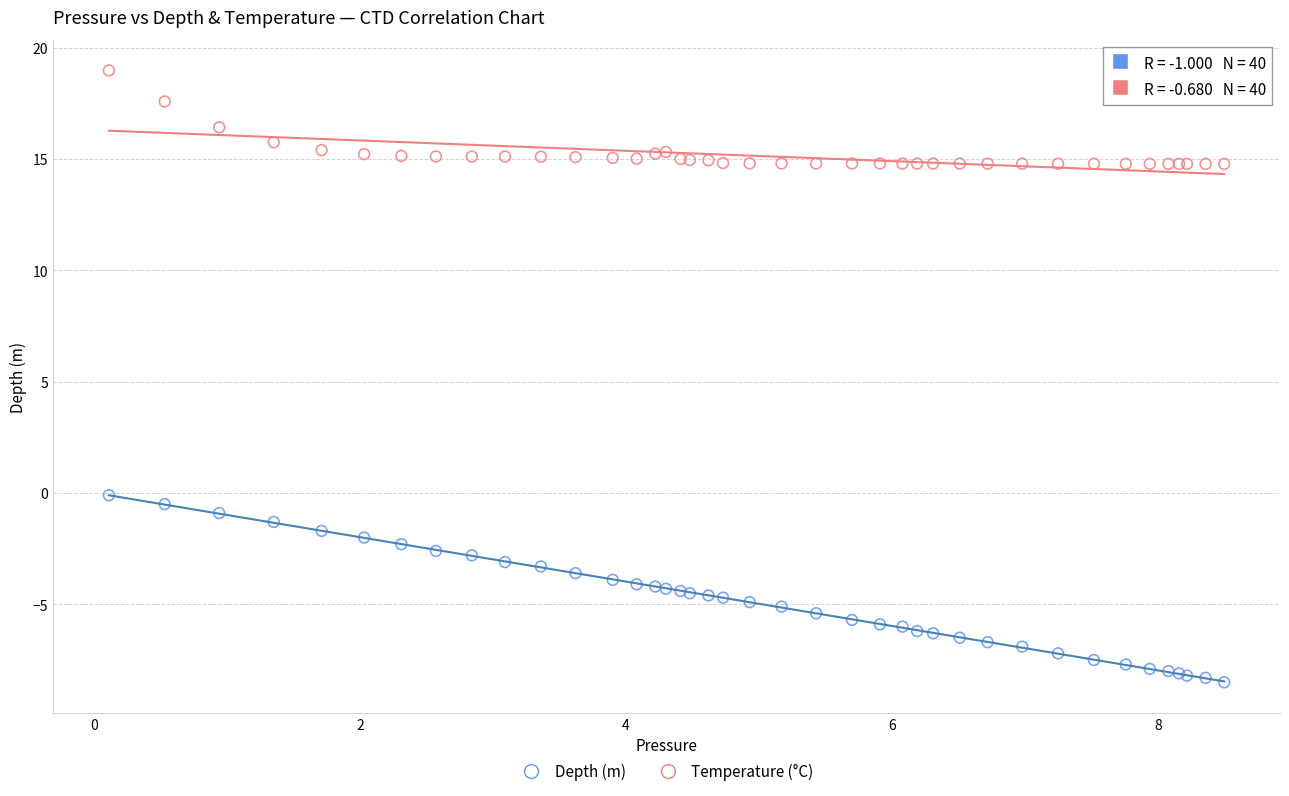

Which series contains the highest Y value?

Temperature (°C)